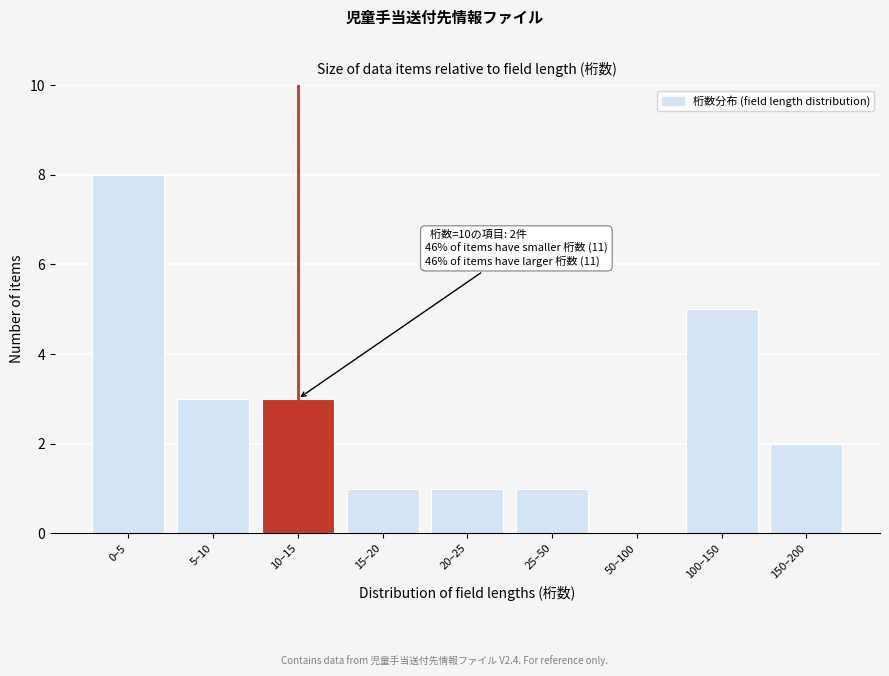

Reading left to right, list all the values displayed in this chart.

0–5=8	5–10=3	10–15=3	15–20=1	20–25=1	25–50=1	50–100=0	100–150=5	150–200=2